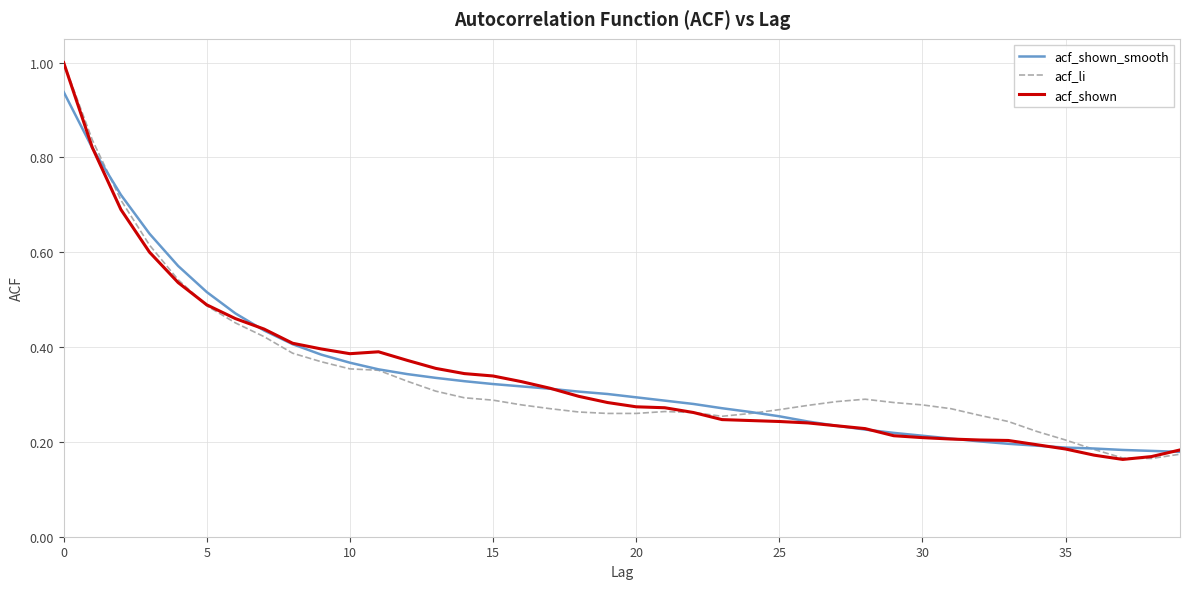

What is the greatest value displayed?

1.0